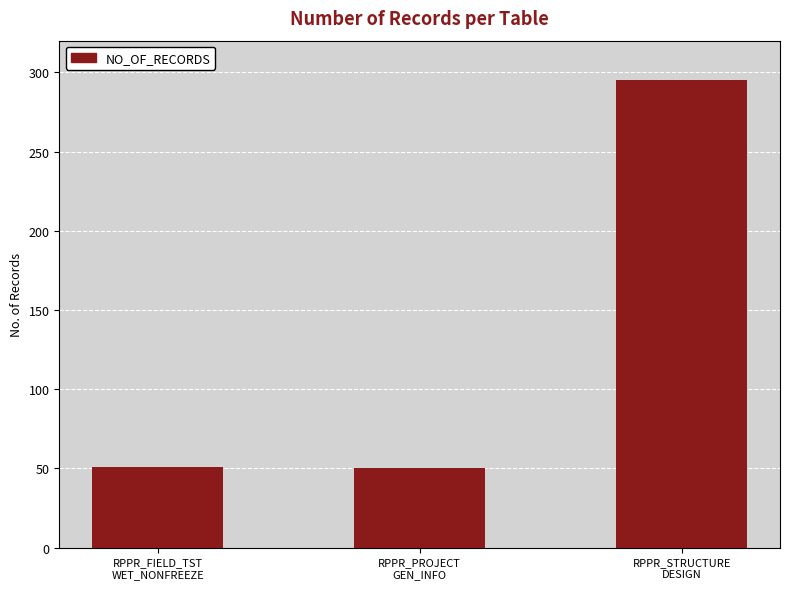

What is the difference between the values at RPPR_FIELD_TST
WET_NONFREEZE and RPPR_STRUCTURE
DESIGN?

244